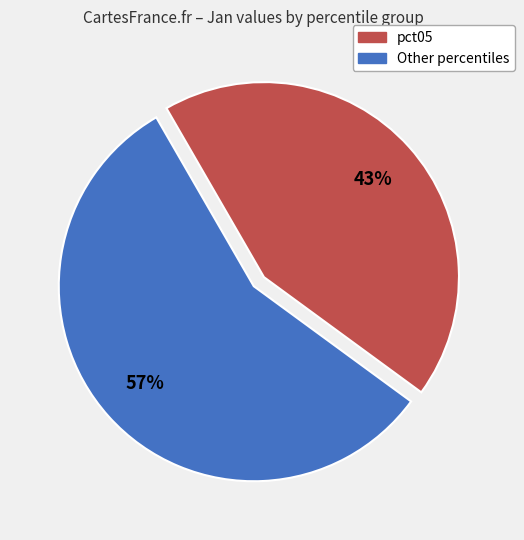

To the nearest percent, what is the average slice percentage?

50%